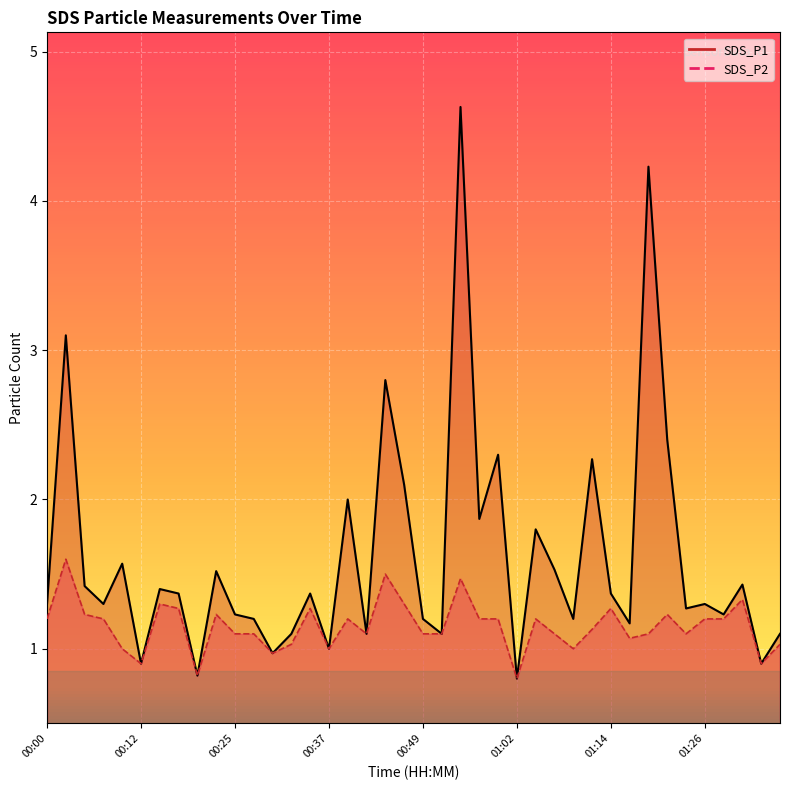

Which series has the largest total across all categories?

SDS_P1